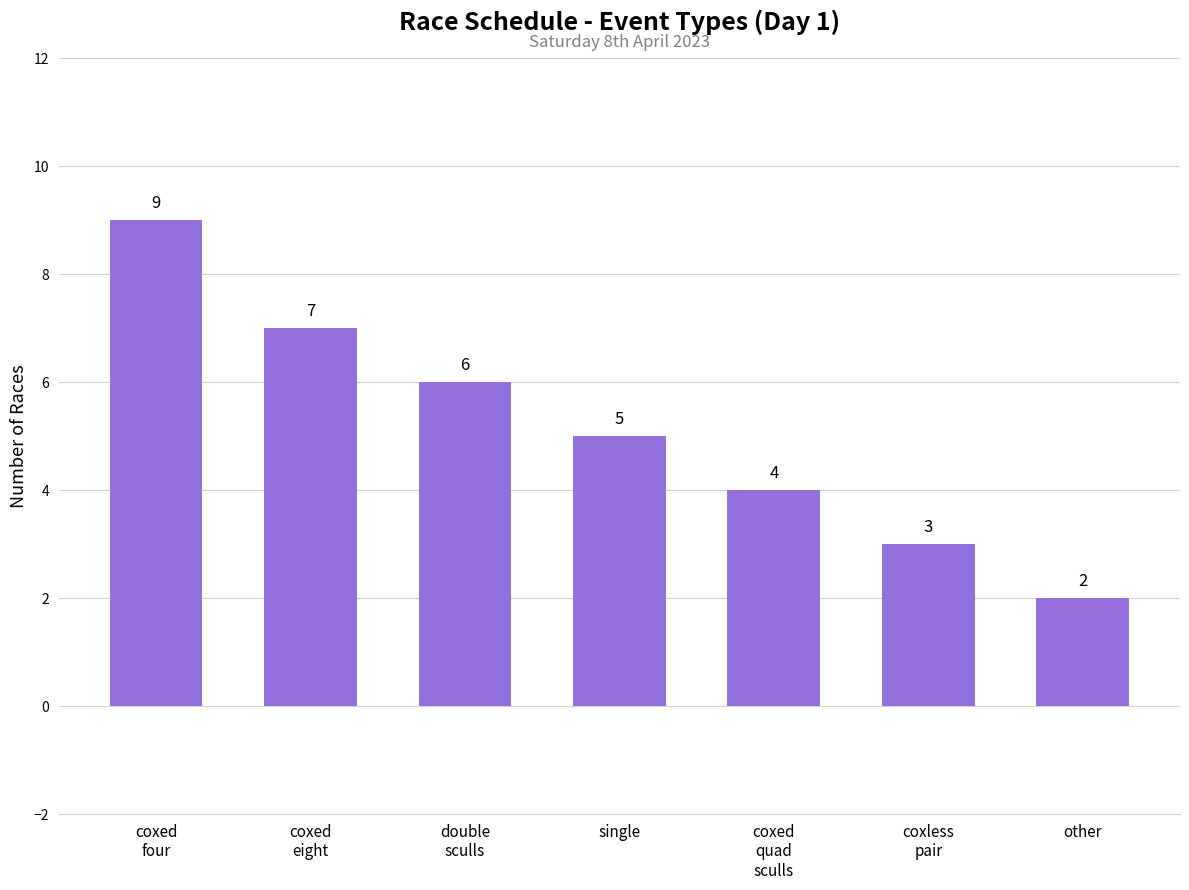

Approximately how many times larger is the value at coxed
eight compared to other?

3.5